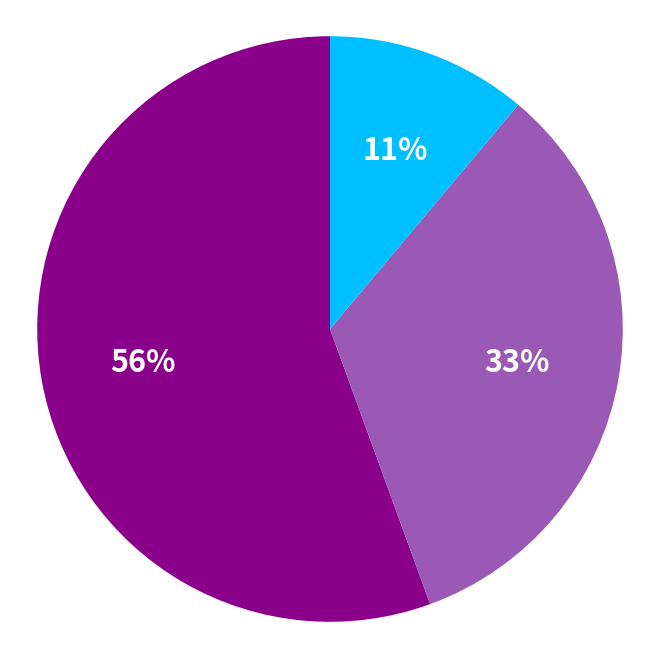

Count the number of slices in the pie.

3